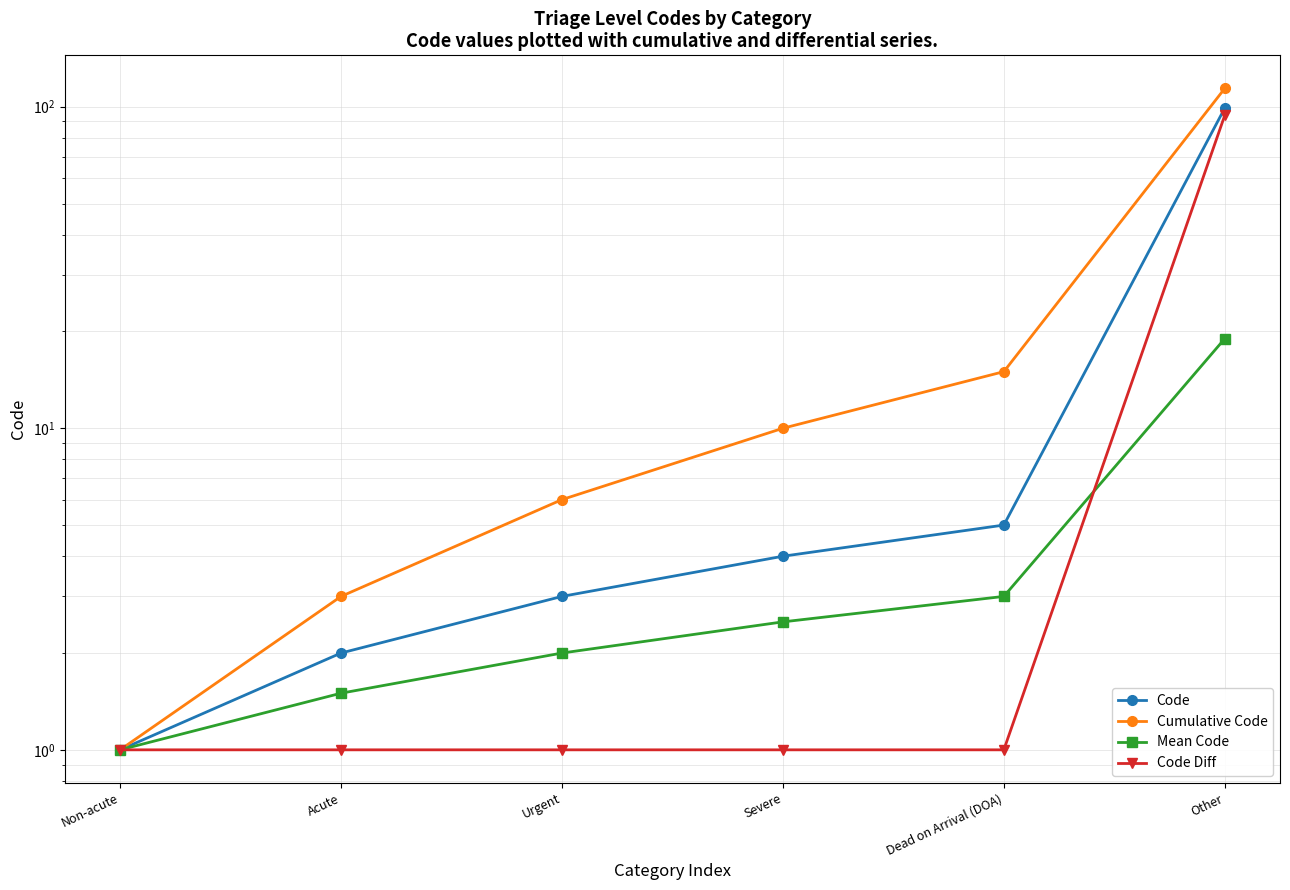

Reading left to right, list all the values displayed in this chart.

Code: Non-acute=1.0	Acute=2.0	Urgent=3.0	Severe=4.0	Dead on Arrival (DOA)=5.0	Other=99.0
Cumulative Code: Non-acute=1.0	Acute=3.0	Urgent=6.0	Severe=10.0	Dead on Arrival (DOA)=15.0	Other=114.0
Mean Code: Non-acute=1.0	Acute=1.5	Urgent=2.0	Severe=2.5	Dead on Arrival (DOA)=3.0	Other=19.0
Code Diff: Non-acute=1.0	Acute=1.0	Urgent=1.0	Severe=1.0	Dead on Arrival (DOA)=1.0	Other=94.0